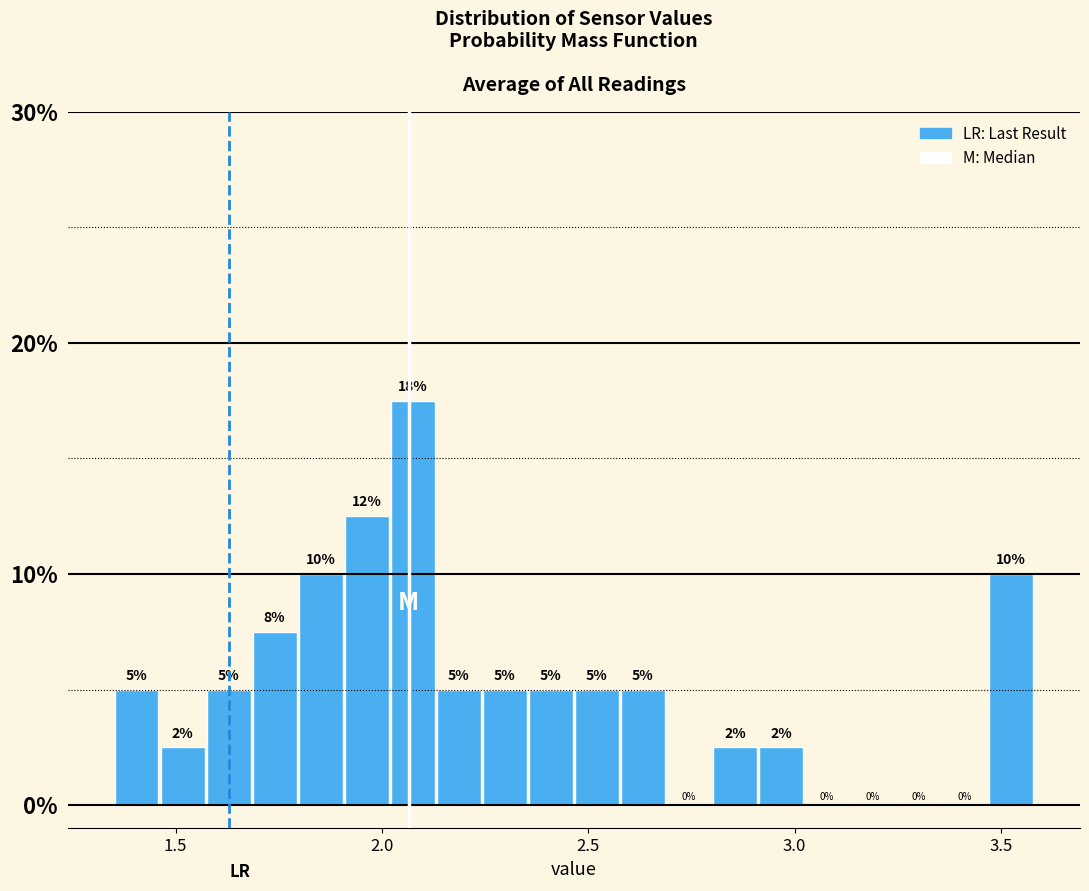

Read against the x-axis, roughly where is the centre of the tallest bar?

2.05